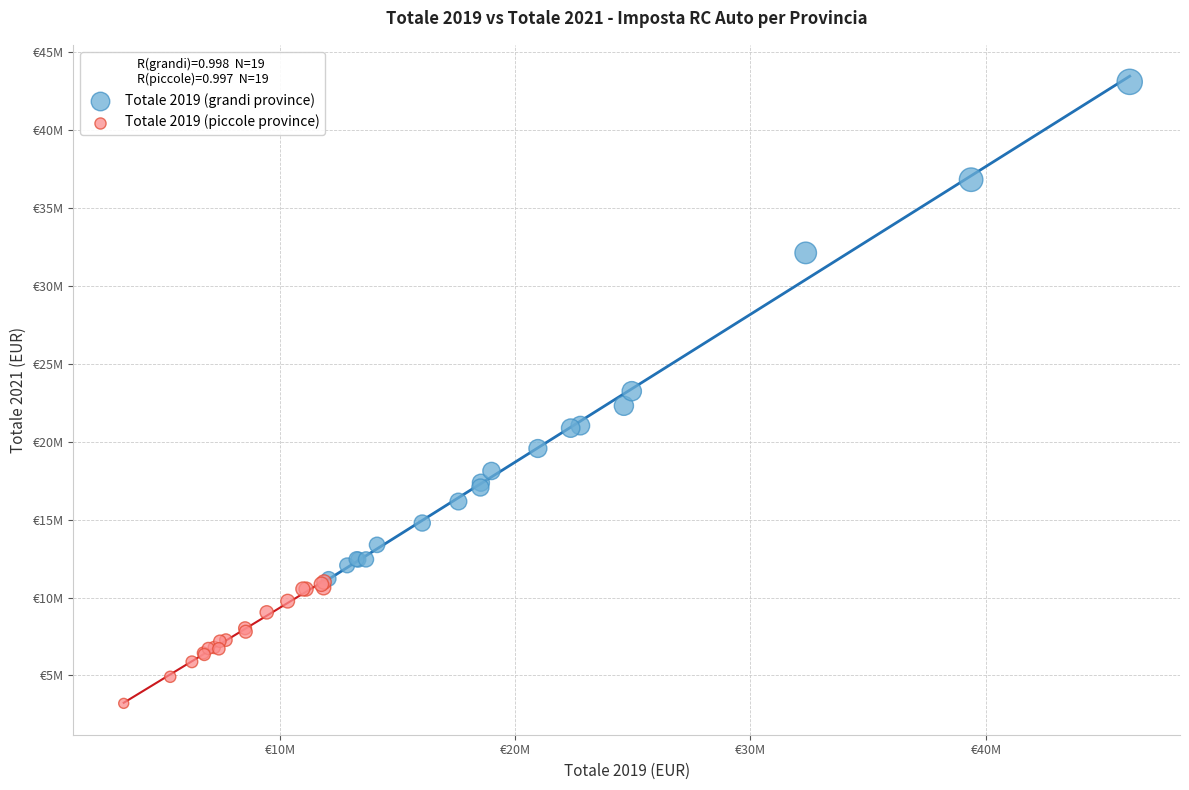

What are all the series names shown in the legend?

Totale 2019 (grandi province), Totale 2019 (piccole province)